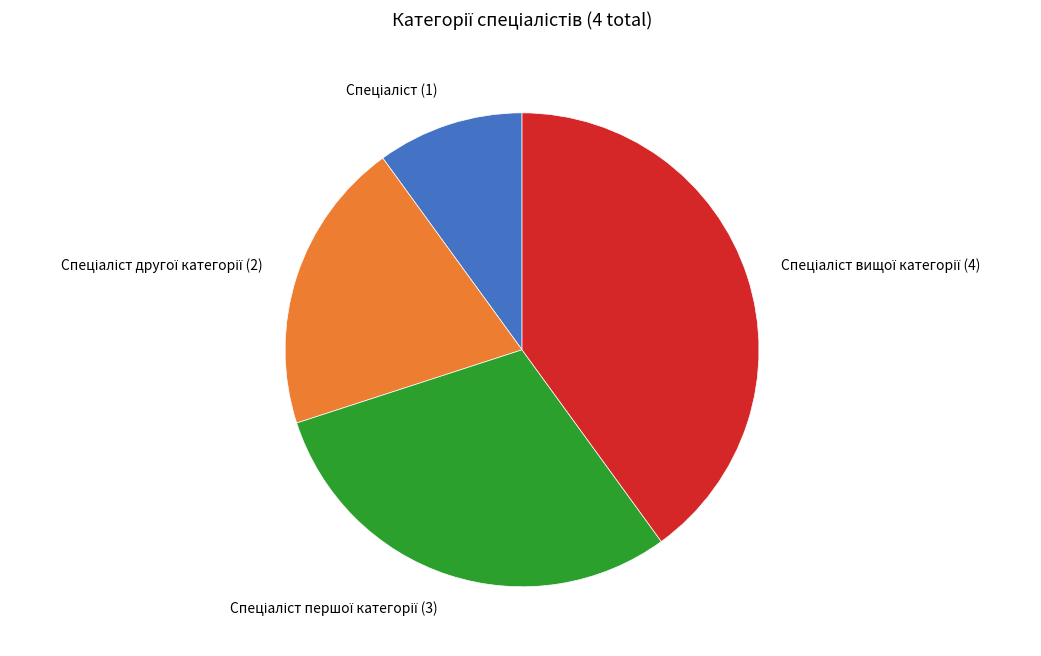

Is there any slice that represents more than half of the pie?

No